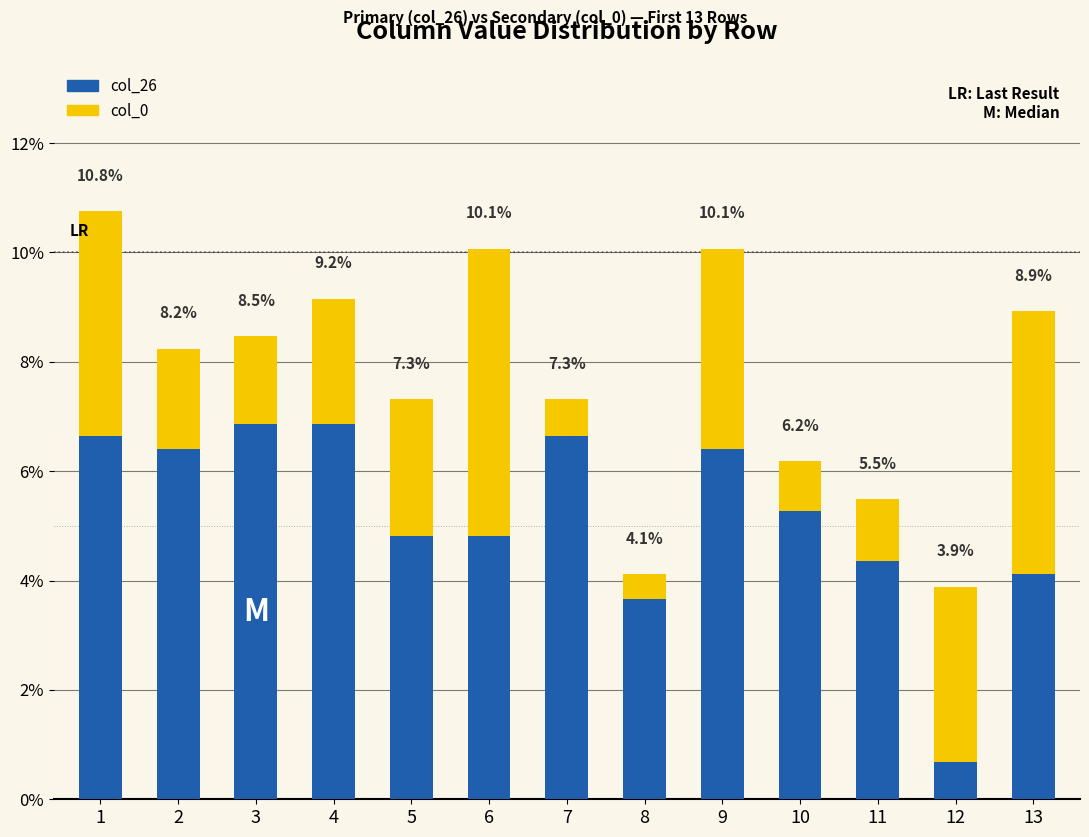

What are all the series names shown in the legend?

col_26, col_0